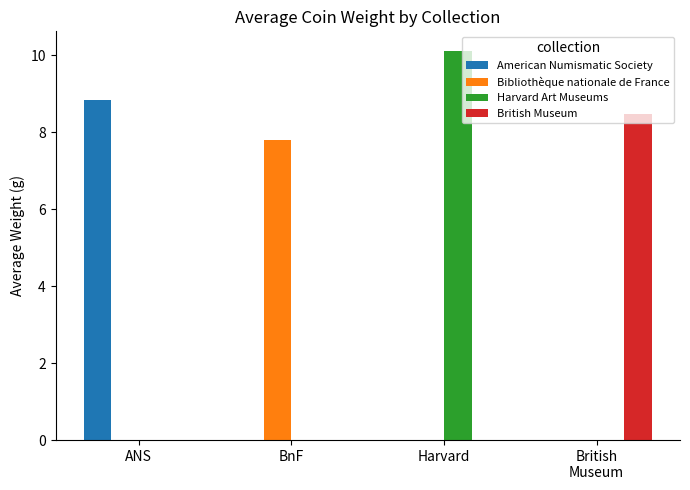

How many groups of bars are there?

4